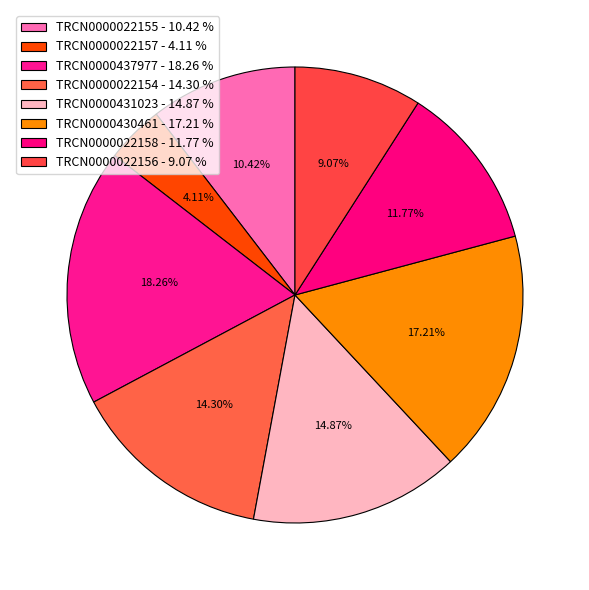

To the nearest percent, what percentage of the pie is TRCN0000437977?

18%